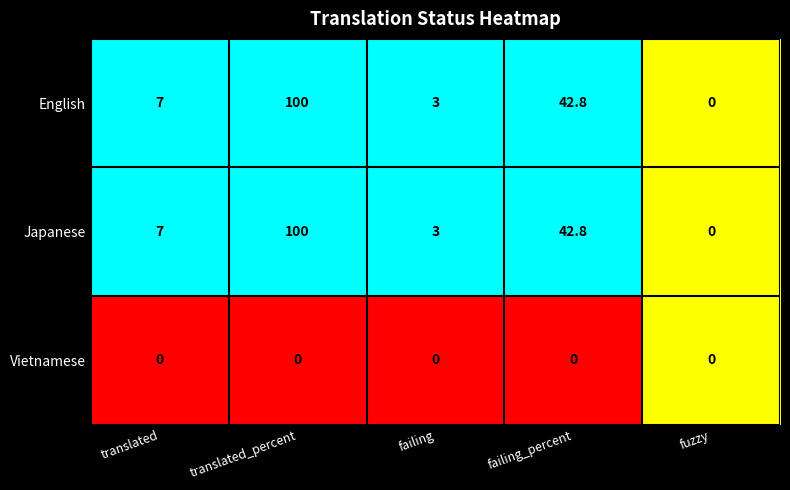

What value does the English series have at translated?

7.0